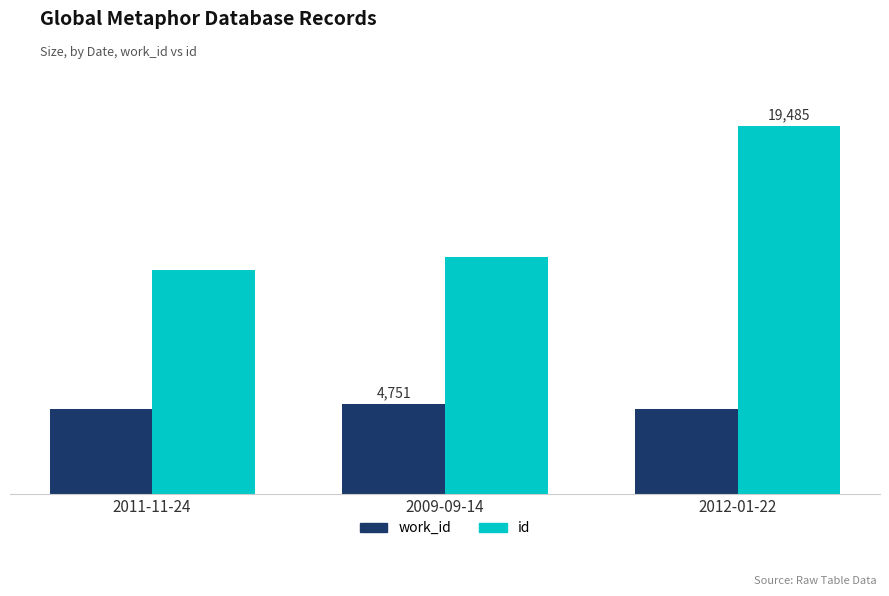

Is it true that work_id equals 4522 at 2011-11-24?

True